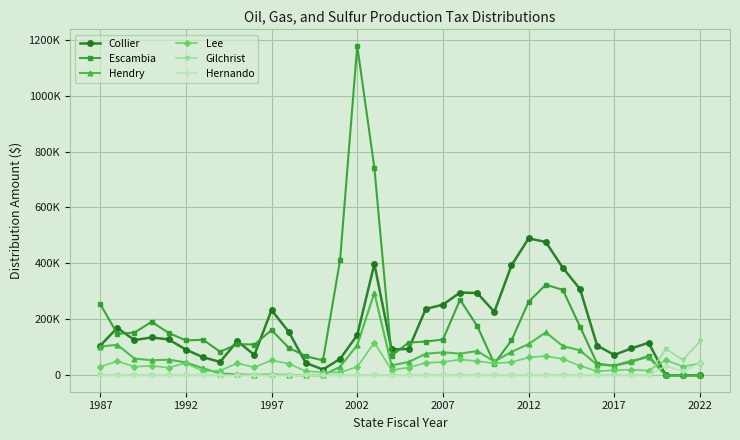

Is this an area chart (filled region under the line)?

No